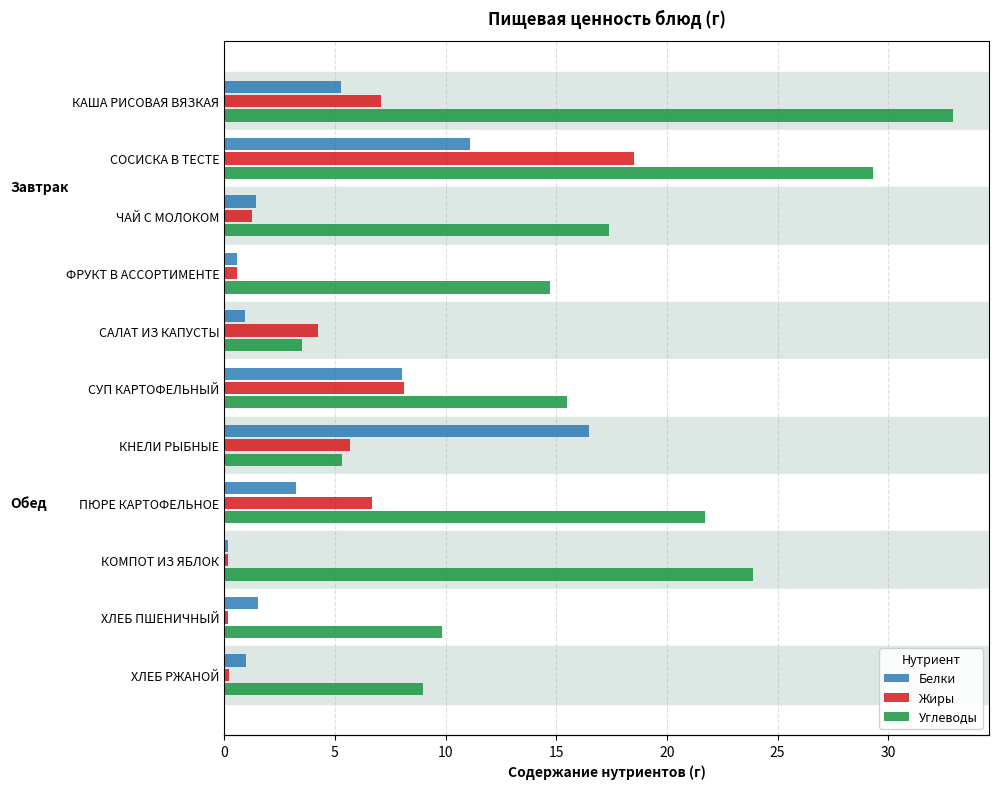

What are all the series names shown in the legend?

Белки, Жиры, Углеводы